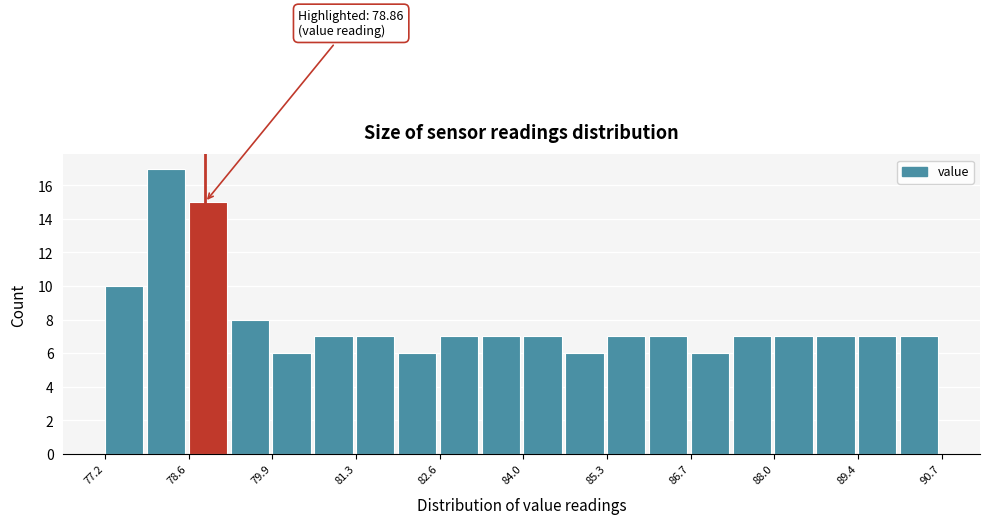

Around what value on the x-axis is the tallest bar? Give the approximate position of its centre, as read against the axis.

78.2